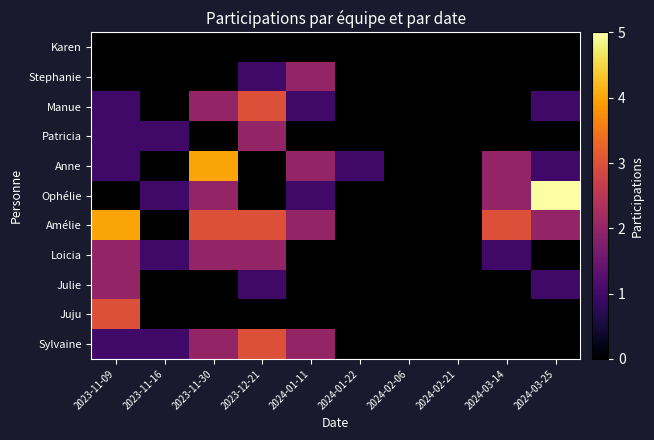

Between 2024-02-06 and 2023-11-30, which is larger?

2023-11-30